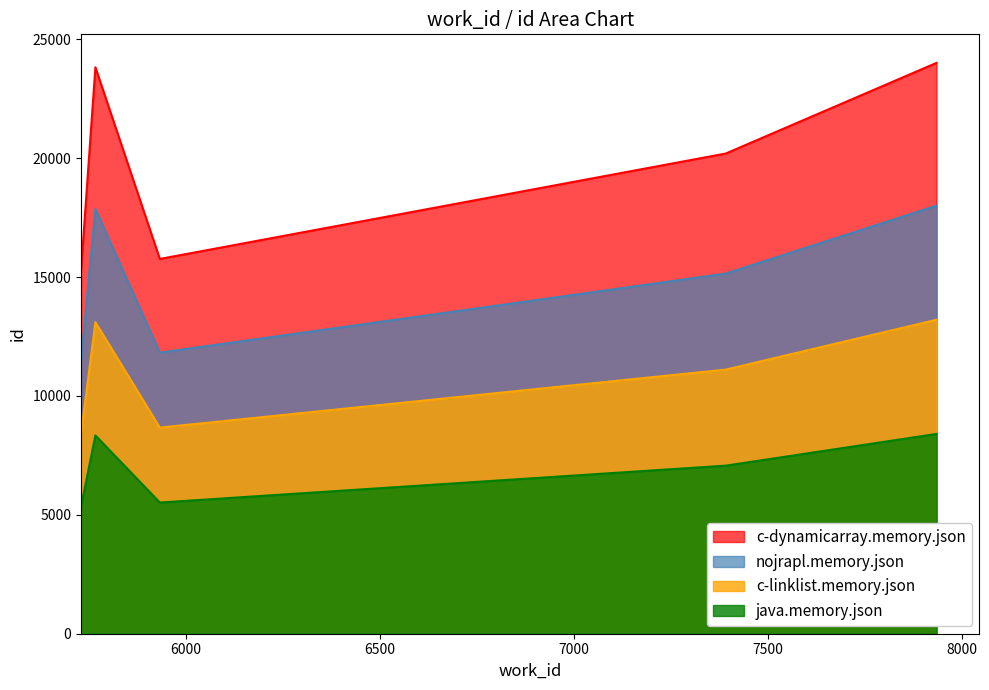

What is the difference between the maximum and second lowest values in the id series?

8247